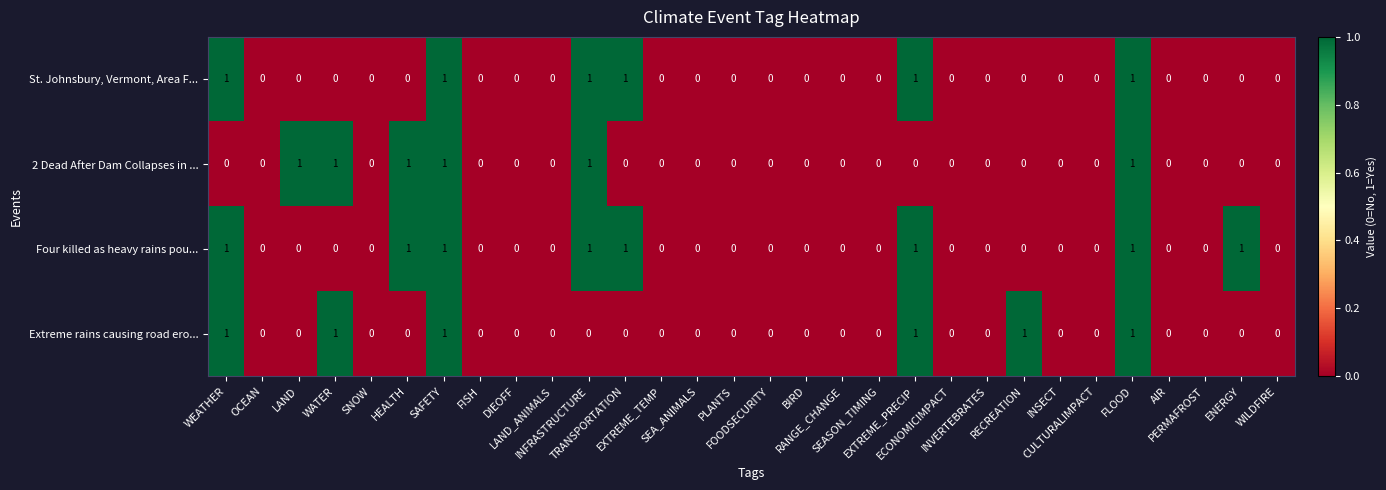

Count the 2 Dead After Dam Collapses in ... values in the range 0 to 1.

30